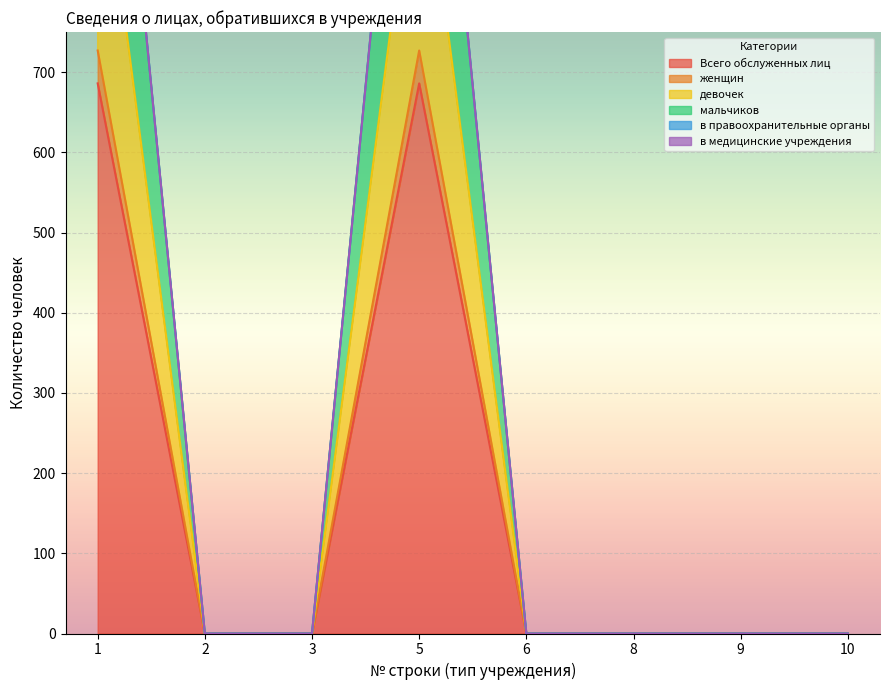

What is the spread (max minus min) of values at 1?

679